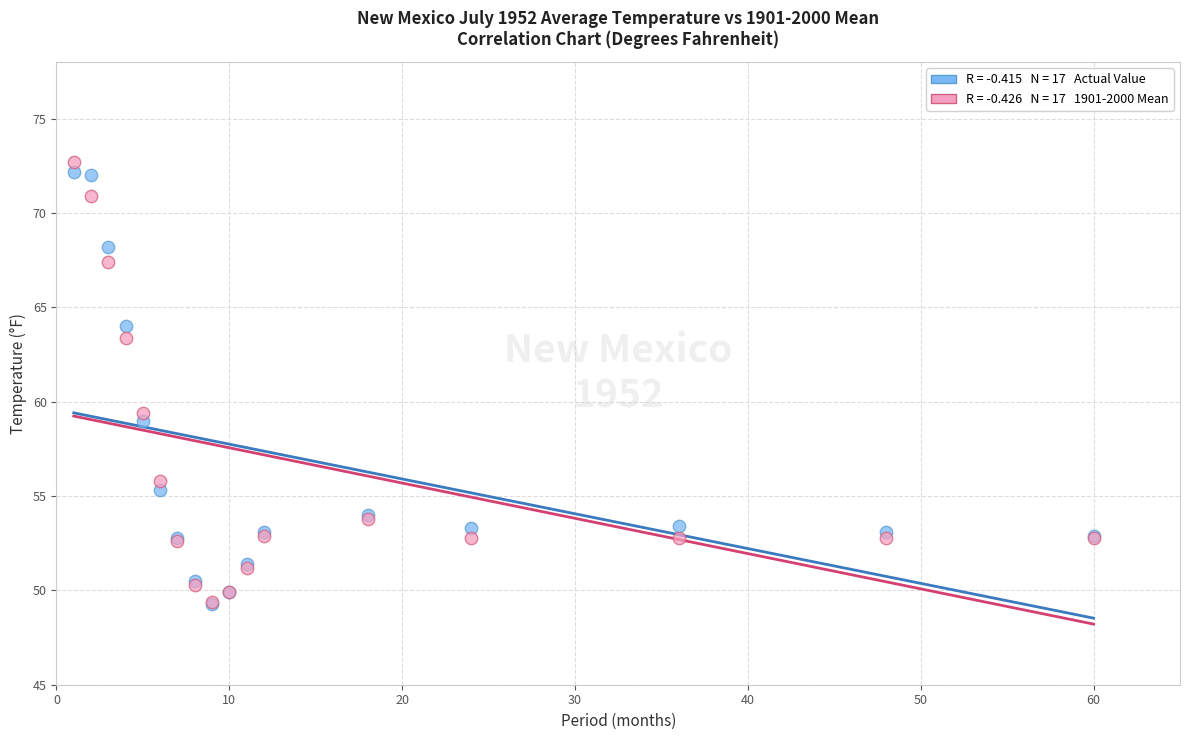

Across all series, what Y value is closest to 61?

59.4